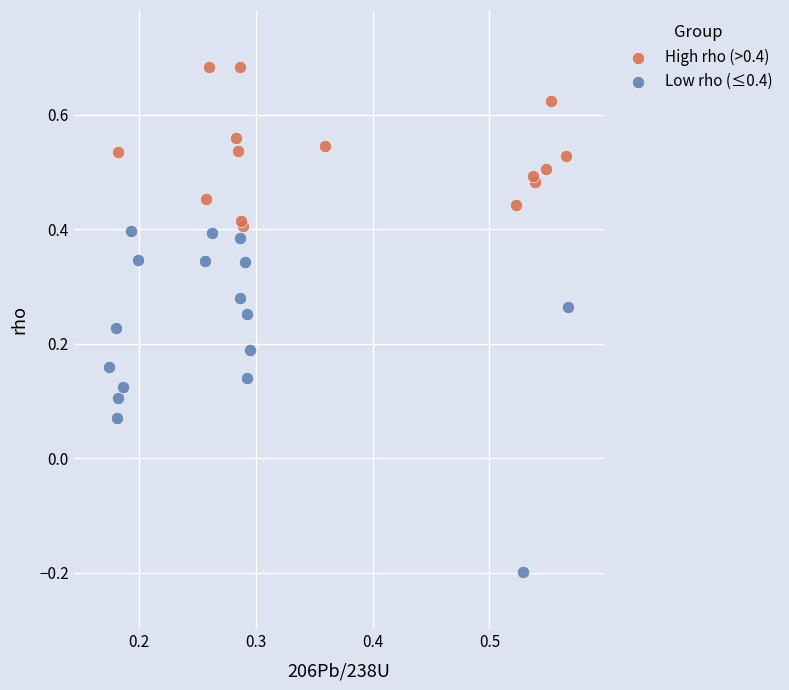

Which series reaches the minimum Y coordinate?

Low rho (≤0.4)